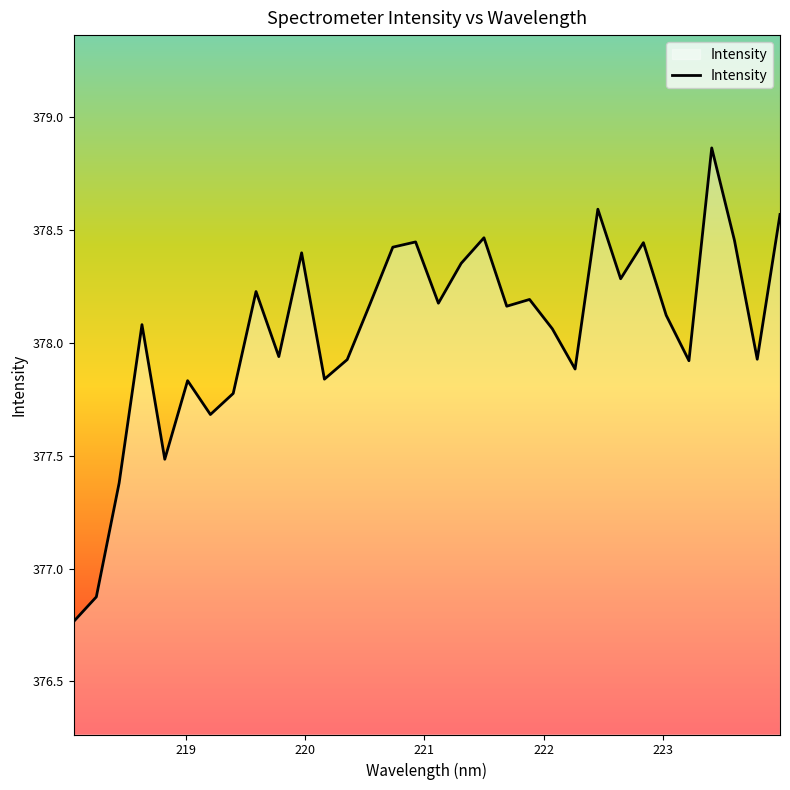

What is the difference between the maximum and minimum values?

2.1